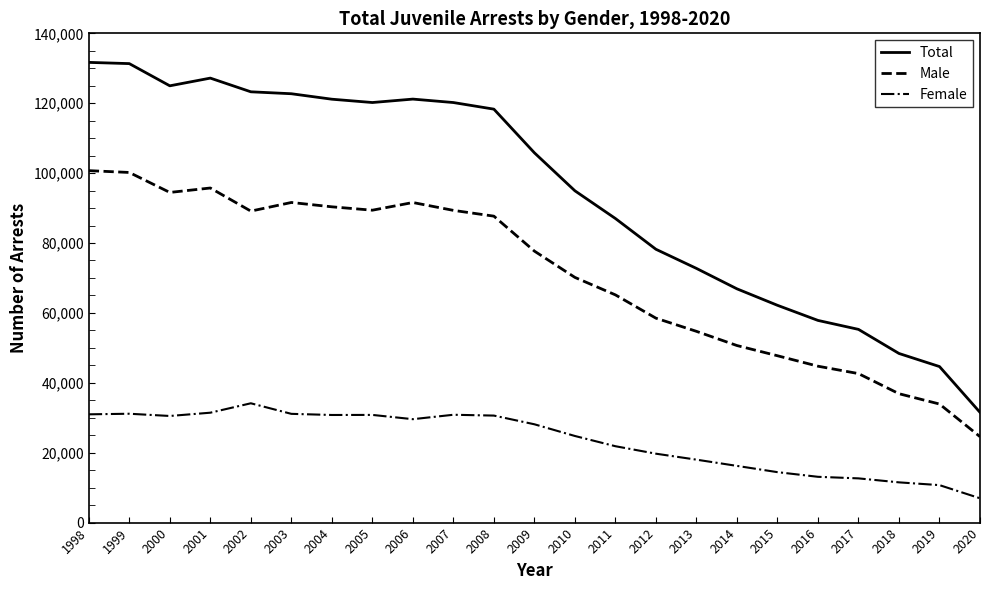

The value of Male at 2002 is 89130. True or false?

True